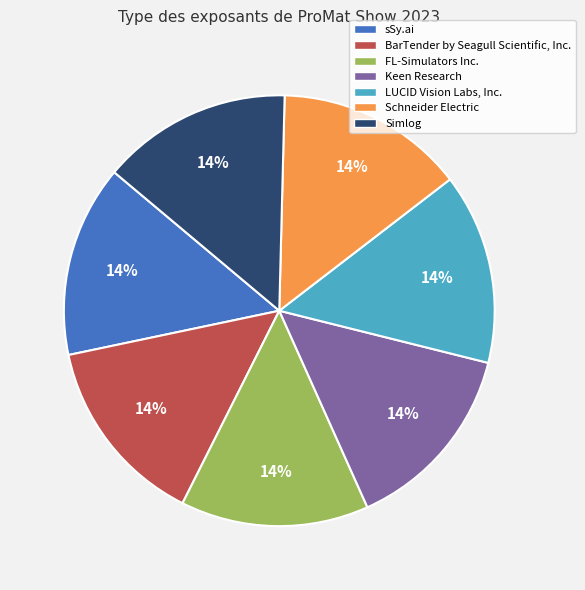

Is there a majority slice in this chart?

No